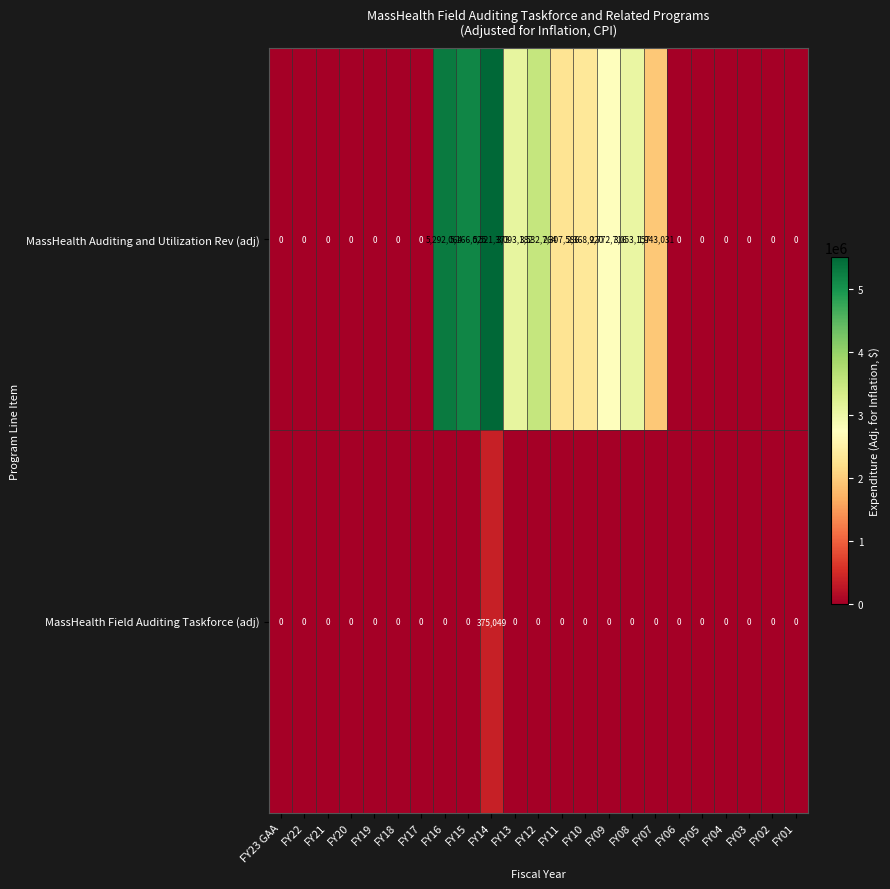

What is the spread (max minus min) of values at FY15?

5166025